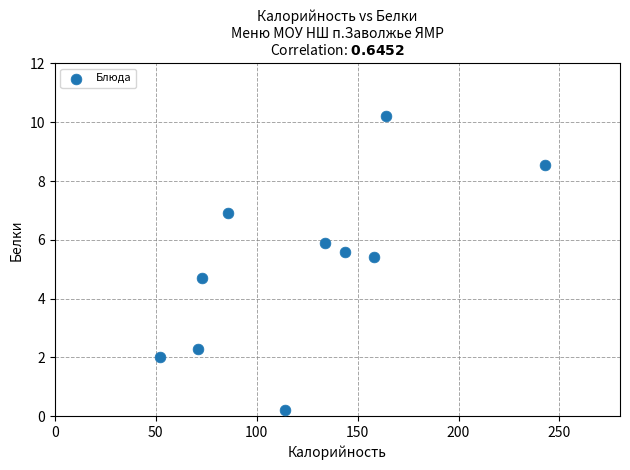

What is the range of X values (max minus min)?

190.7